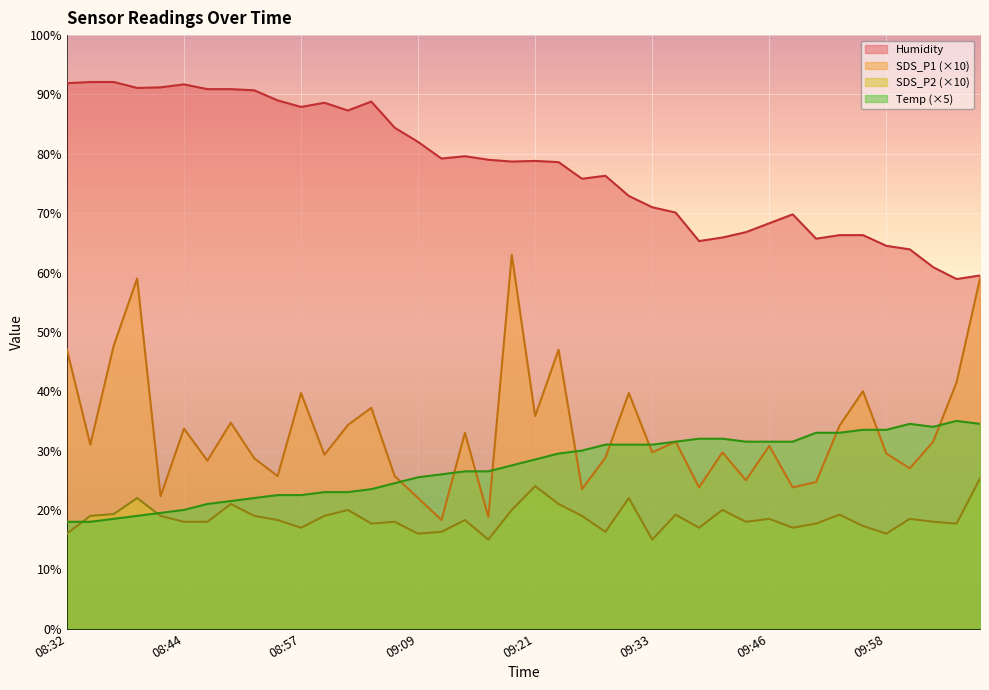

What is the difference between the maximum and minimum values in the SDS_P2 series?

10.3